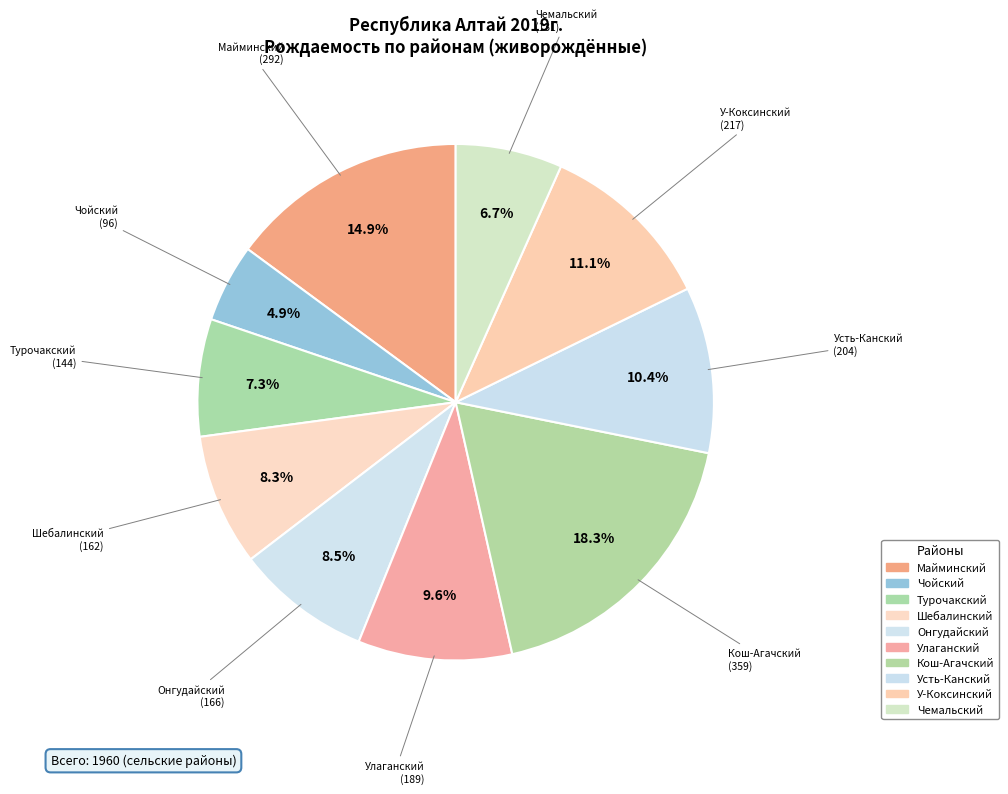

What percentage is NOT represented by Турочакский?

92.7%